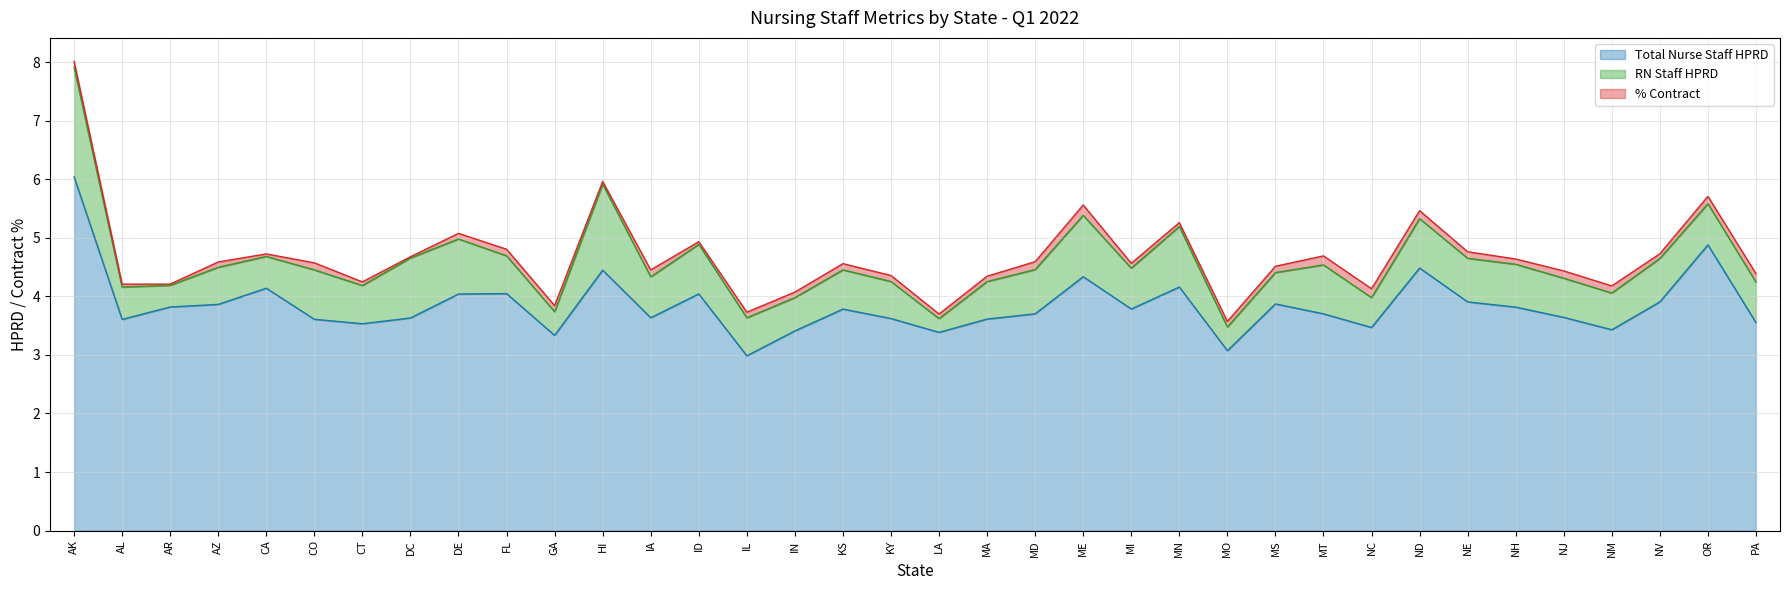

What is the sum of all % Contract values?

3.5